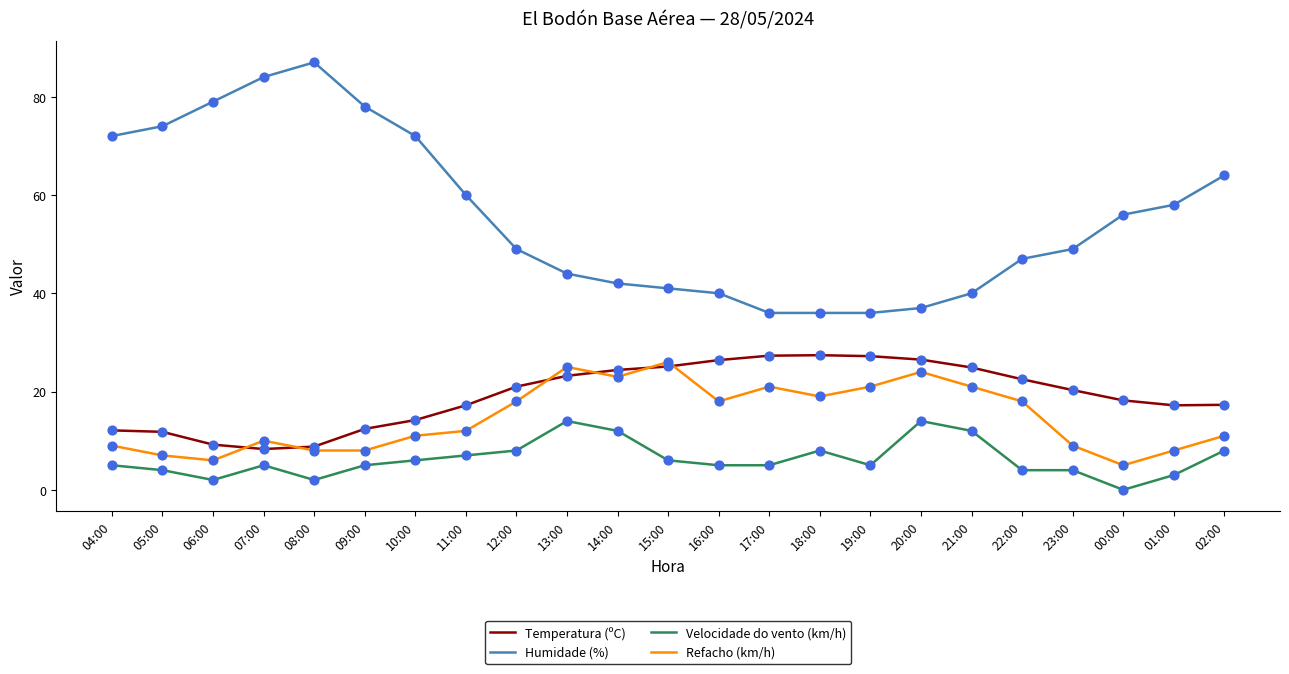

Which series has the widest spread of values?

Humidade (%)